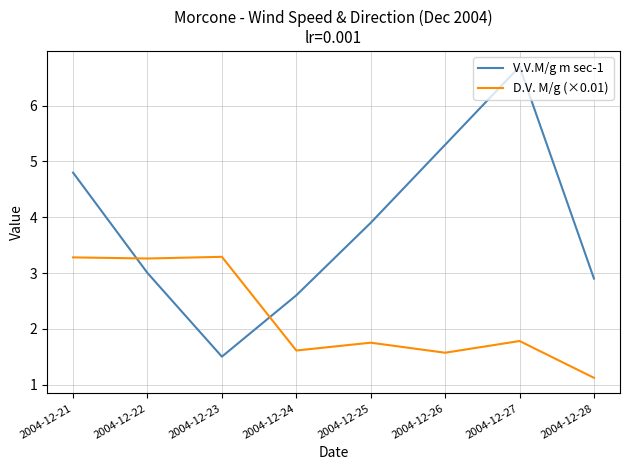

Does the chart display data point markers on the line(s)?

No